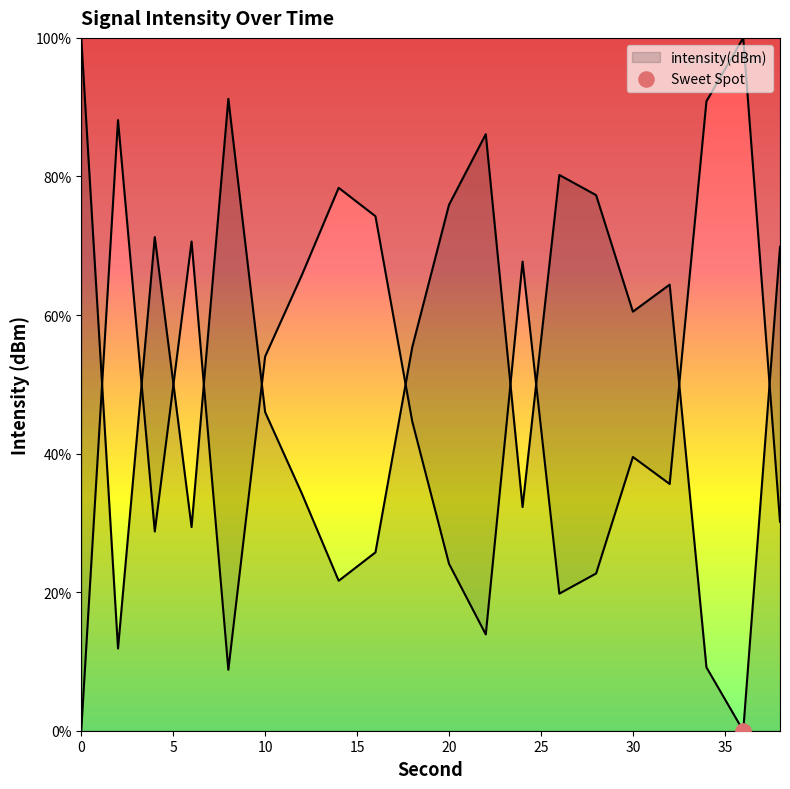

What is the change in value from 0 to 30?

-39.5